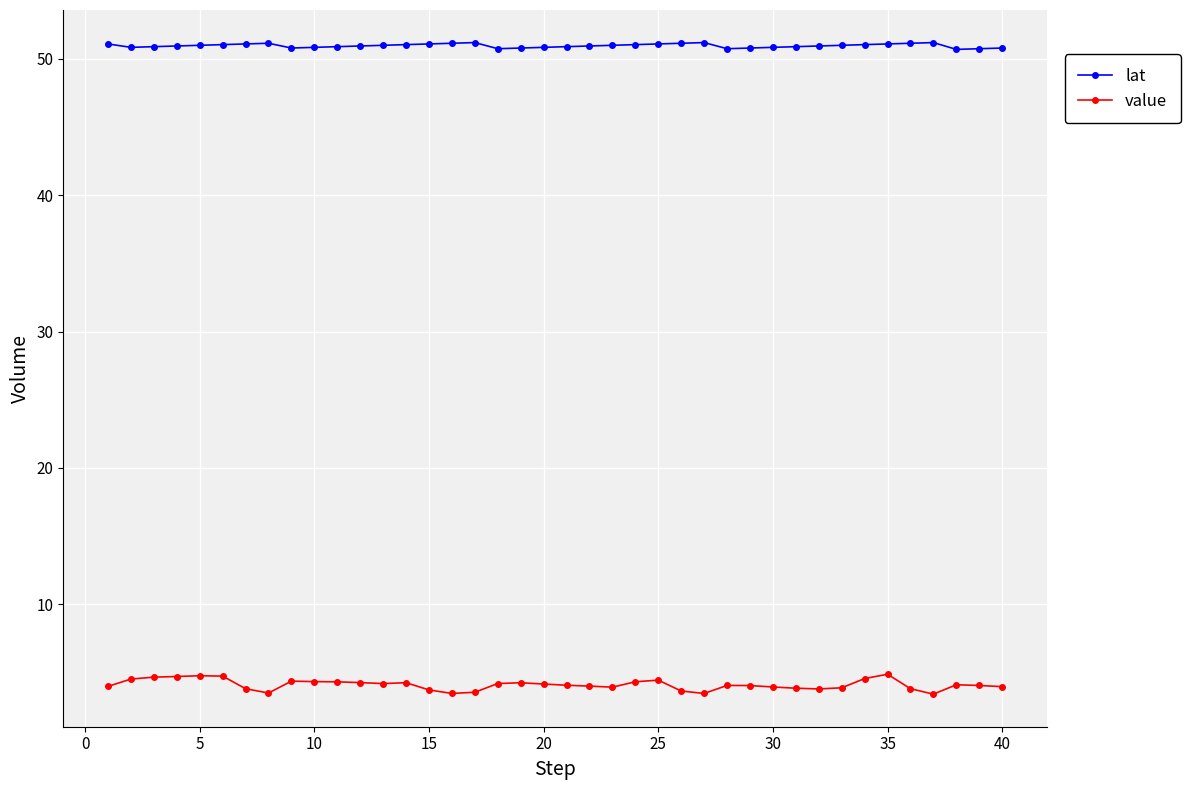

What is the sum of all value values?

163.8